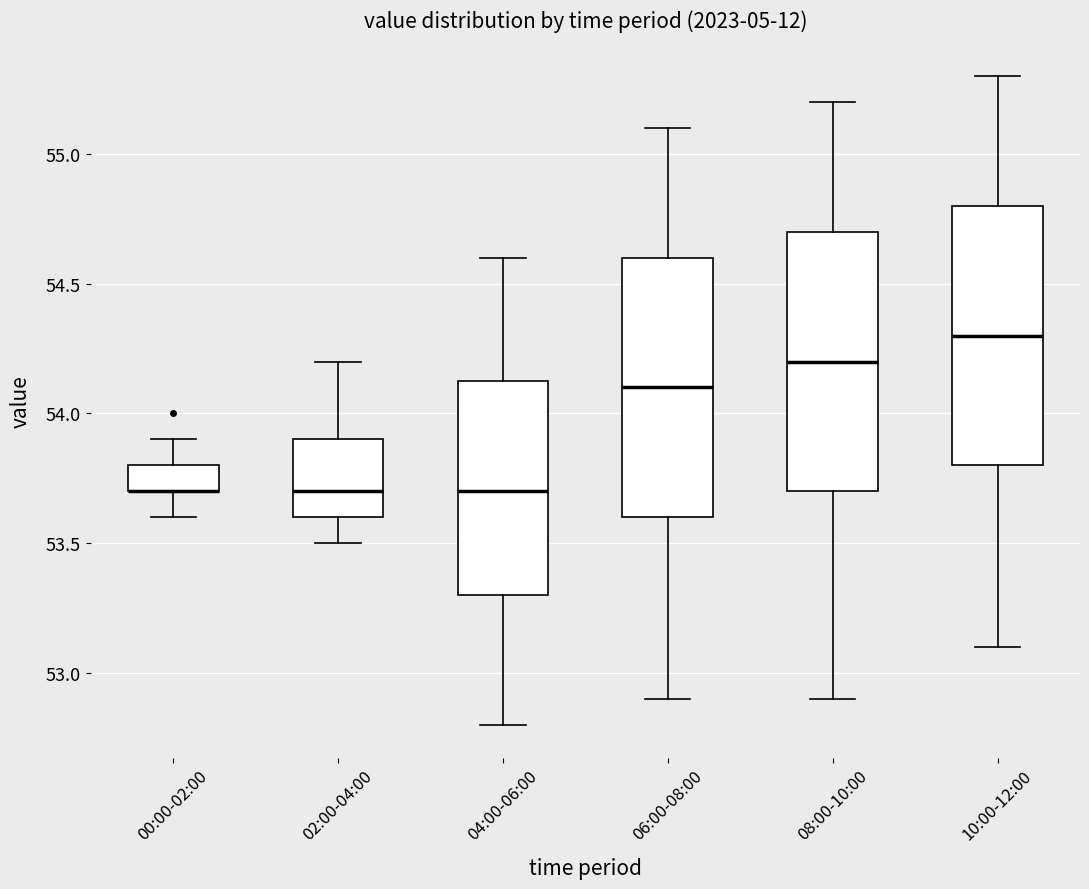

Reading left to right, read every box against the y-axis: the position of its median line, the range the box covers, and the ends of its whiskers. The values are not printed on the chart, so give them approximately, as read against the axis.

00:00-02:00: median 53.70 (drawn on the box's lower edge), box 53.70 to 53.80, whiskers 53.60 to 53.90
02:00-04:00: median 53.70, box 53.60 to 53.90, whiskers 53.50 to 54.20
04:00-06:00: median 53.70, box 53.30 to 54.15, whiskers 52.80 to 54.60
06:00-08:00: median 54.10, box 53.60 to 54.60, whiskers 52.90 to 55.10
08:00-10:00: median 54.20, box 53.70 to 54.70, whiskers 52.90 to 55.20
10:00-12:00: median 54.30, box 53.80 to 54.80, whiskers 53.10 to 55.30